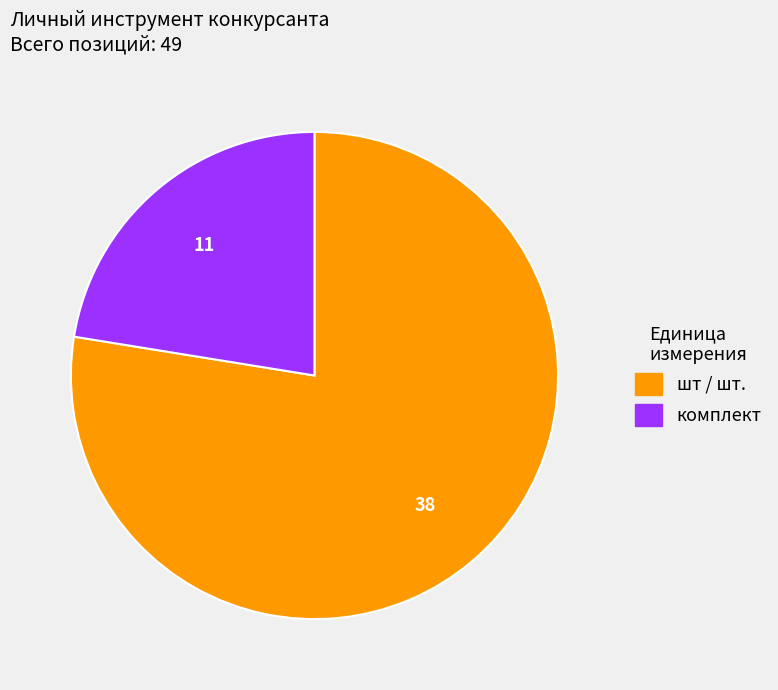

What is the smallest slice in the pie chart?

комплект